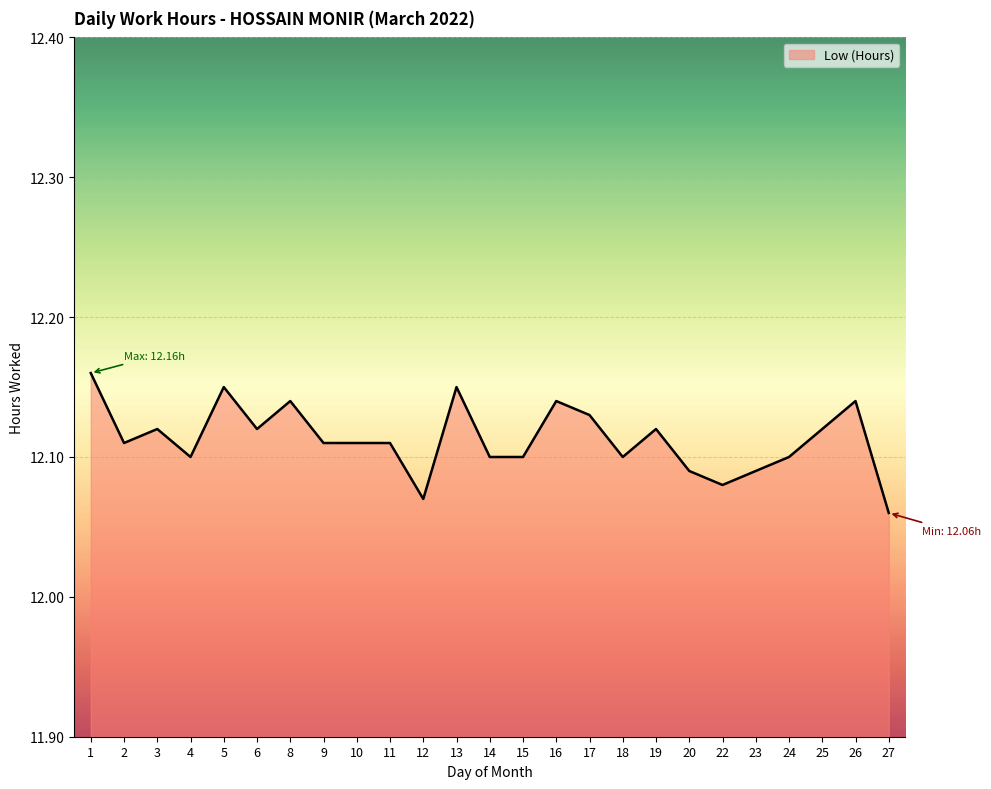

Approximately how many times larger is the value at 23 compared to 11?

1.0